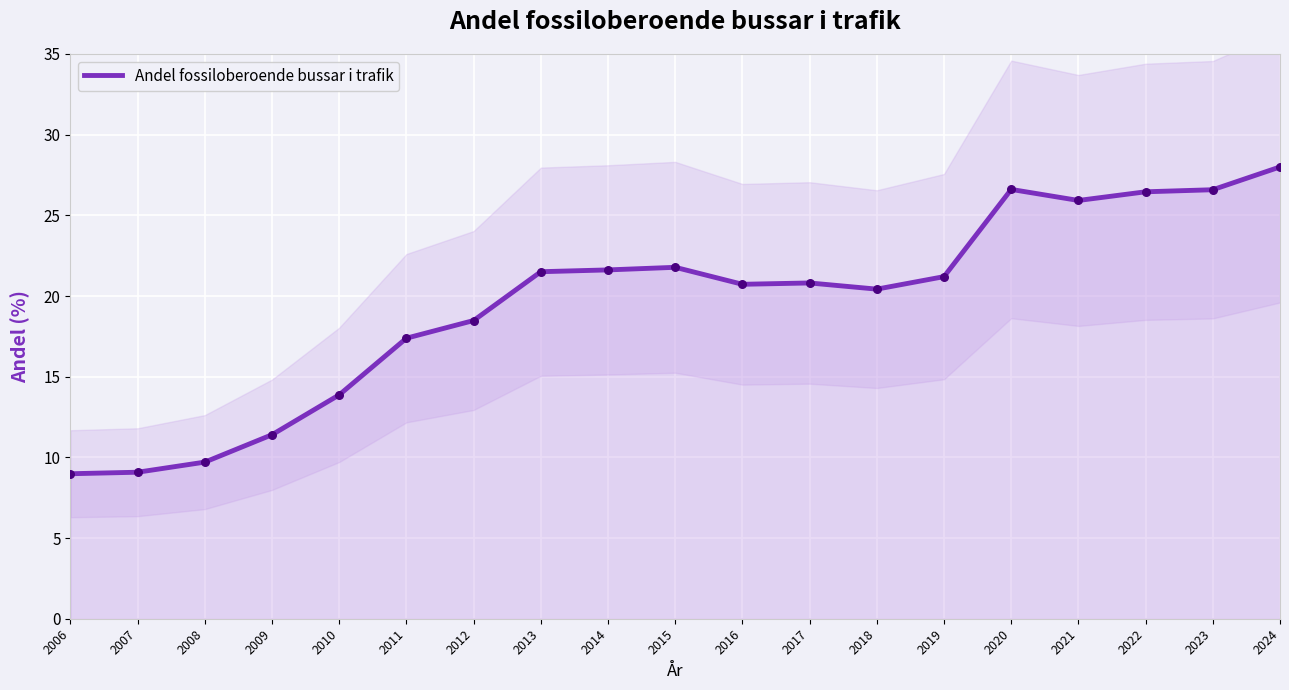

Between 2017 and 2020, which is larger?

2020